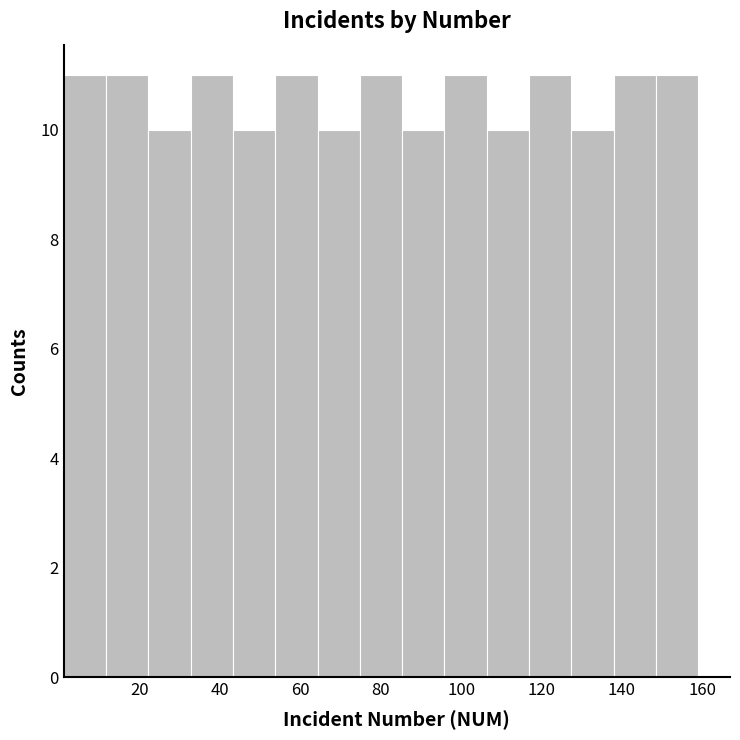

Reading left to right, list every bar in this chart as the range it spans on the x-axis followed by its height. Neither the bar edges nor the heights are printed on the chart, so give them approximately, as read against the axes.

2 to 12: 11
12 to 22: 11
22 to 32: 10
32 to 44: 11
44 to 54: 10
54 to 64: 11
64 to 74: 10
74 to 86: 11
86 to 96: 10
96 to 106: 11
106 to 116: 10
116 to 128: 11
128 to 138: 10
138 to 148: 11
148 to 160: 11